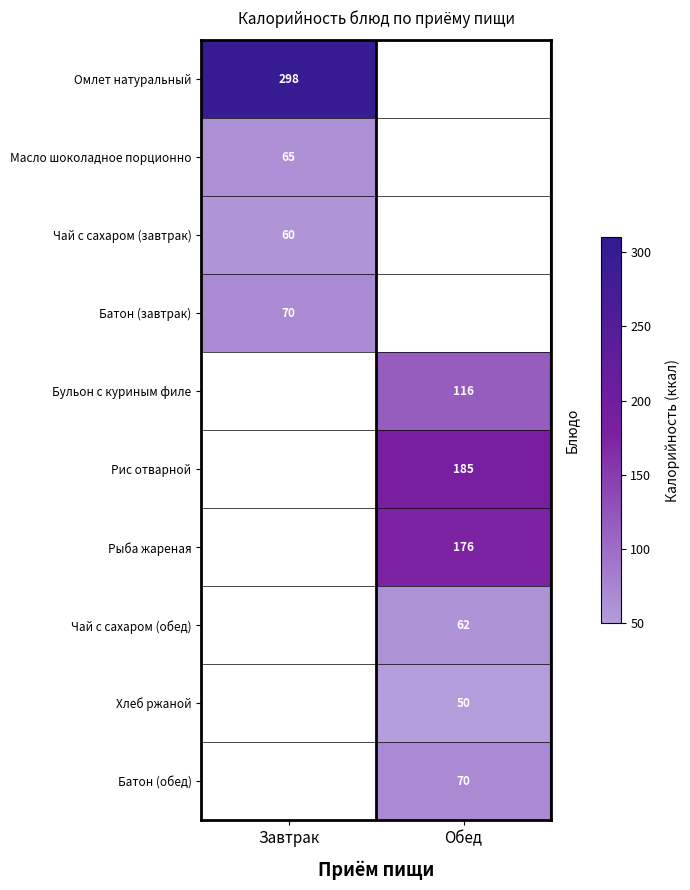

Is it true that Рис отварной equals 185 at Обед?

True